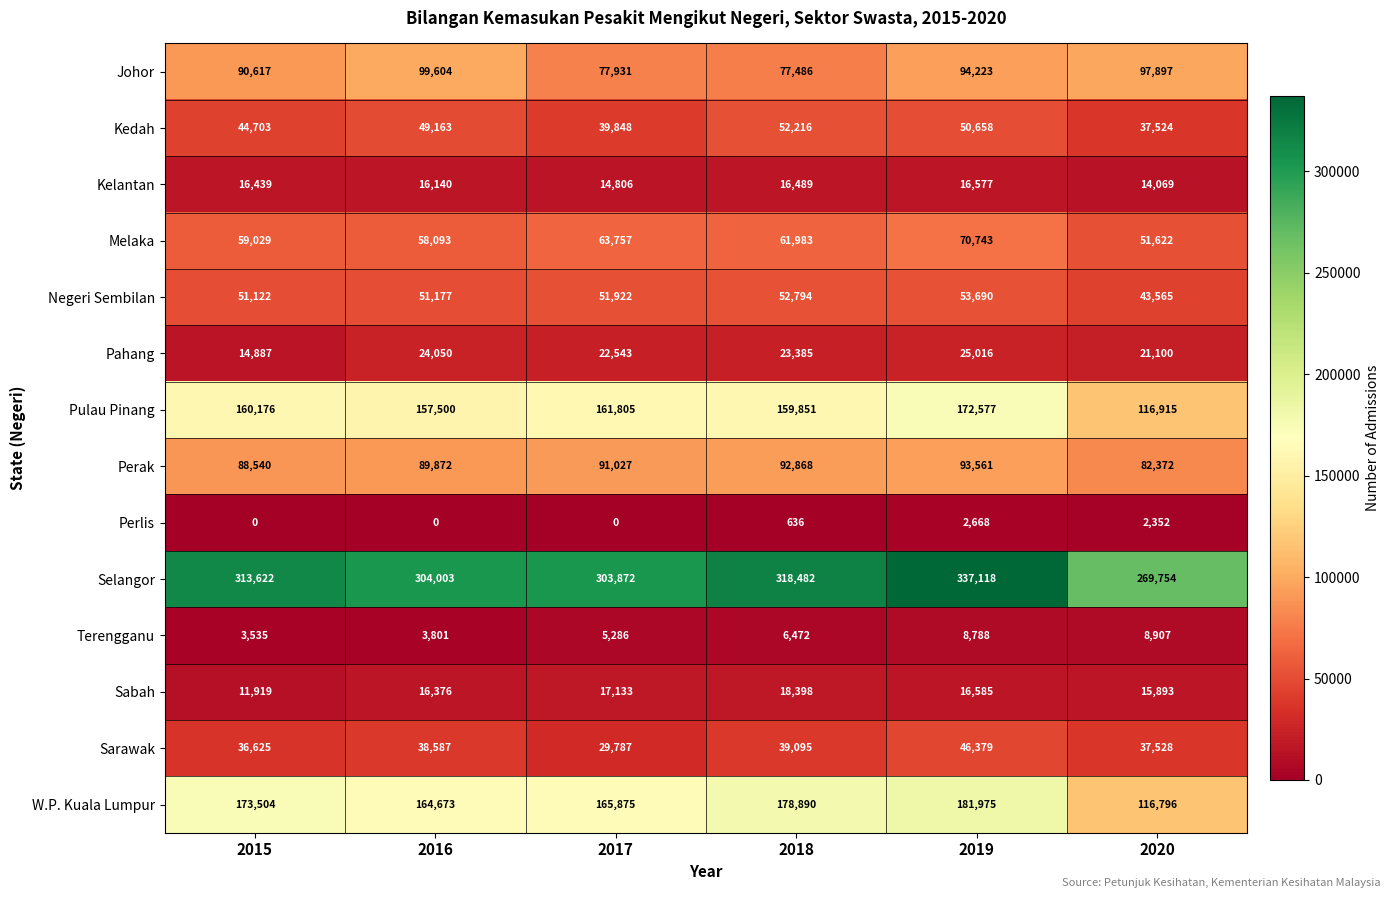

Which category has the highest value in the Kelantan series?

2019